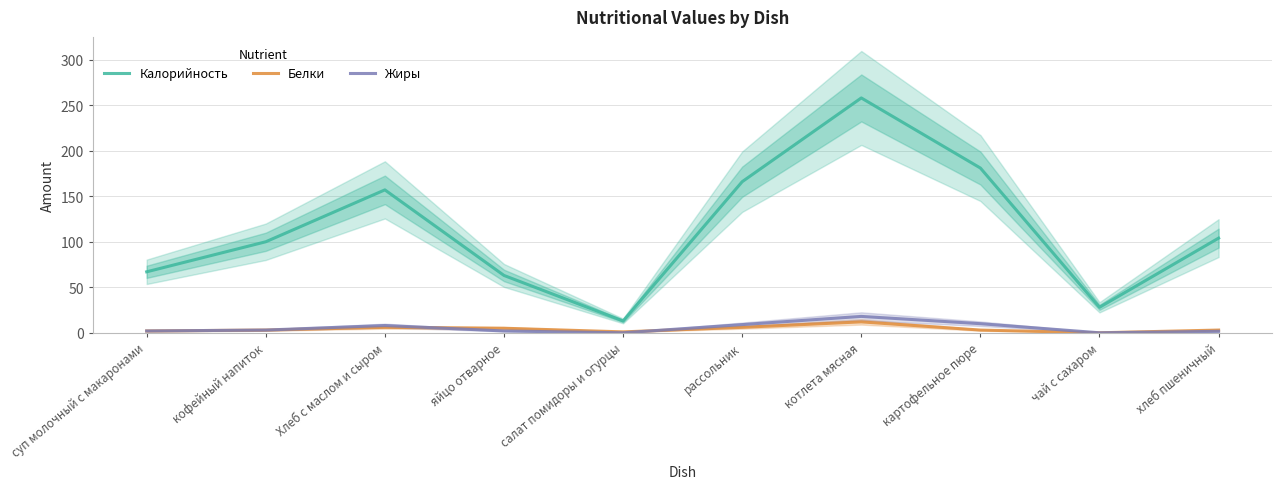

True or false: Белки and Калорийность intersect in this chart.

False